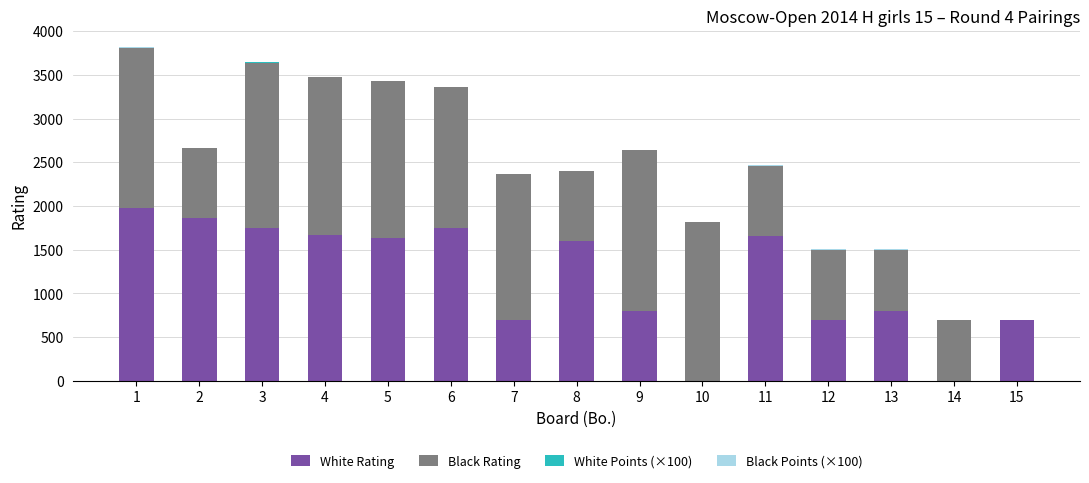

How many series are shown in this chart?

4